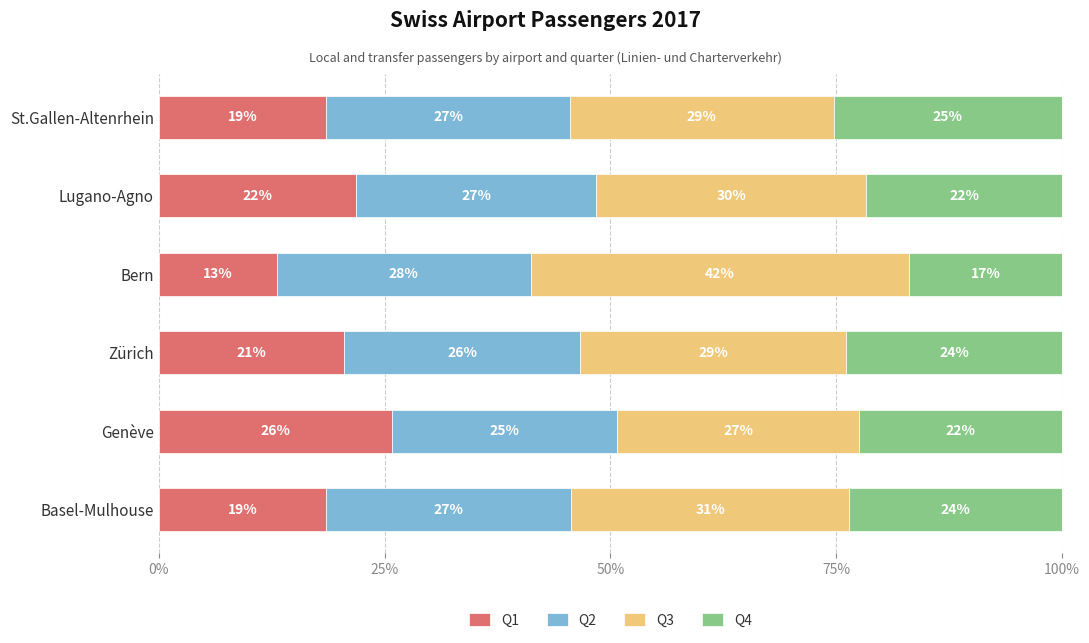

What is the total value across all series at Genève?

100.0